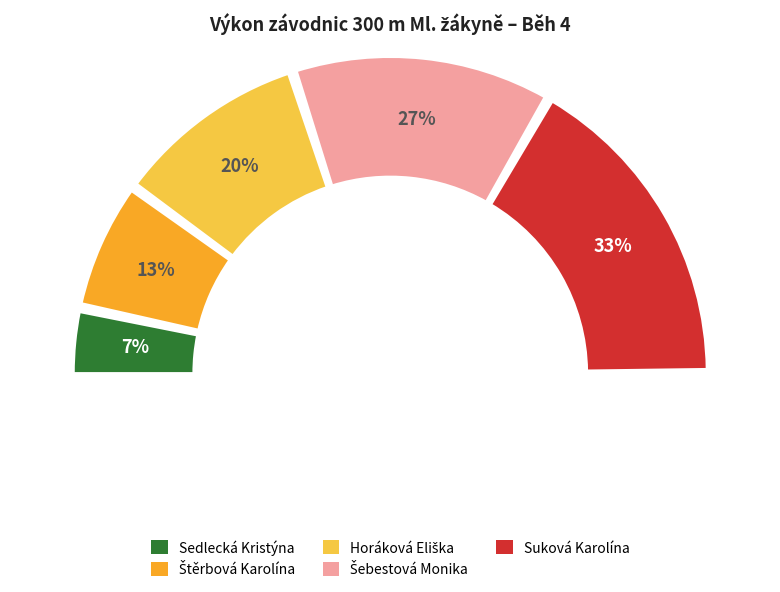

The Sedlecká Kristýna slice represents 7% of the pie. True or false?

True